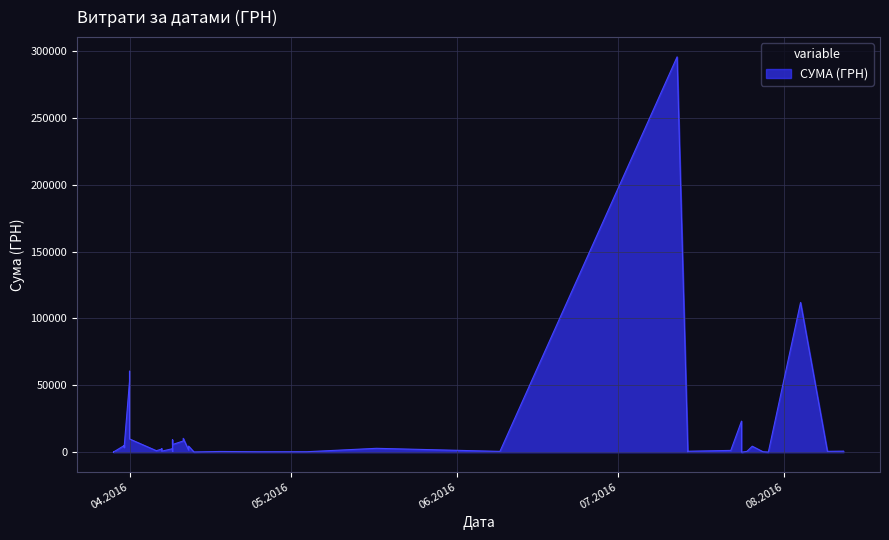

What is the maximum value shown in the chart?

295638.6